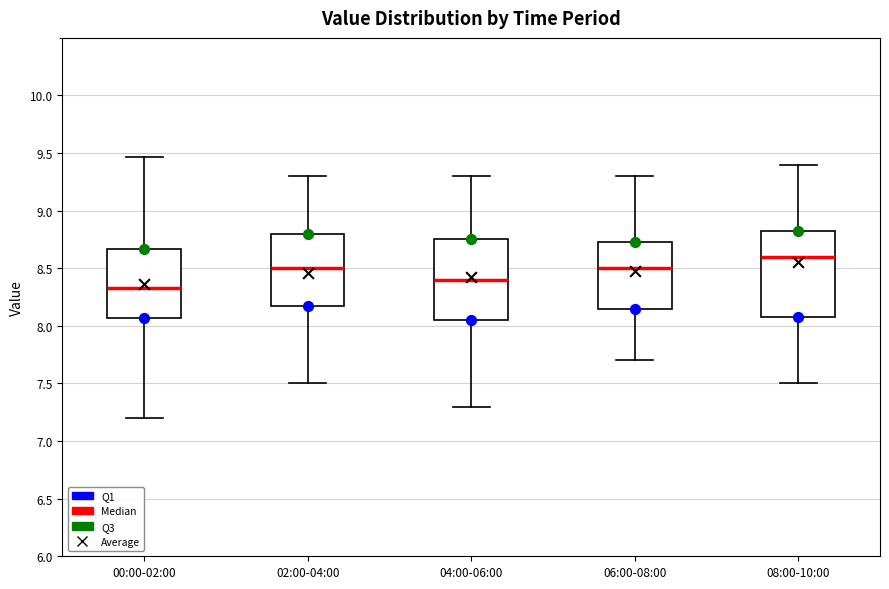

Reading left to right, read every box against the y-axis: the position of its median line, the range the box covers, and the ends of its whiskers. The values are not printed on the chart, so give them approximately, as read against the axis.

00:00-02:00: median 8.35, box 8.05 to 8.65, whiskers 7.20 to 9.45
02:00-04:00: median 8.50, box 8.20 to 8.80, whiskers 7.50 to 9.30
04:00-06:00: median 8.40, box 8.05 to 8.75, whiskers 7.30 to 9.30
06:00-08:00: median 8.50, box 8.15 to 8.75, whiskers 7.70 to 9.30
08:00-10:00: median 8.60, box 8.10 to 8.85, whiskers 7.50 to 9.40